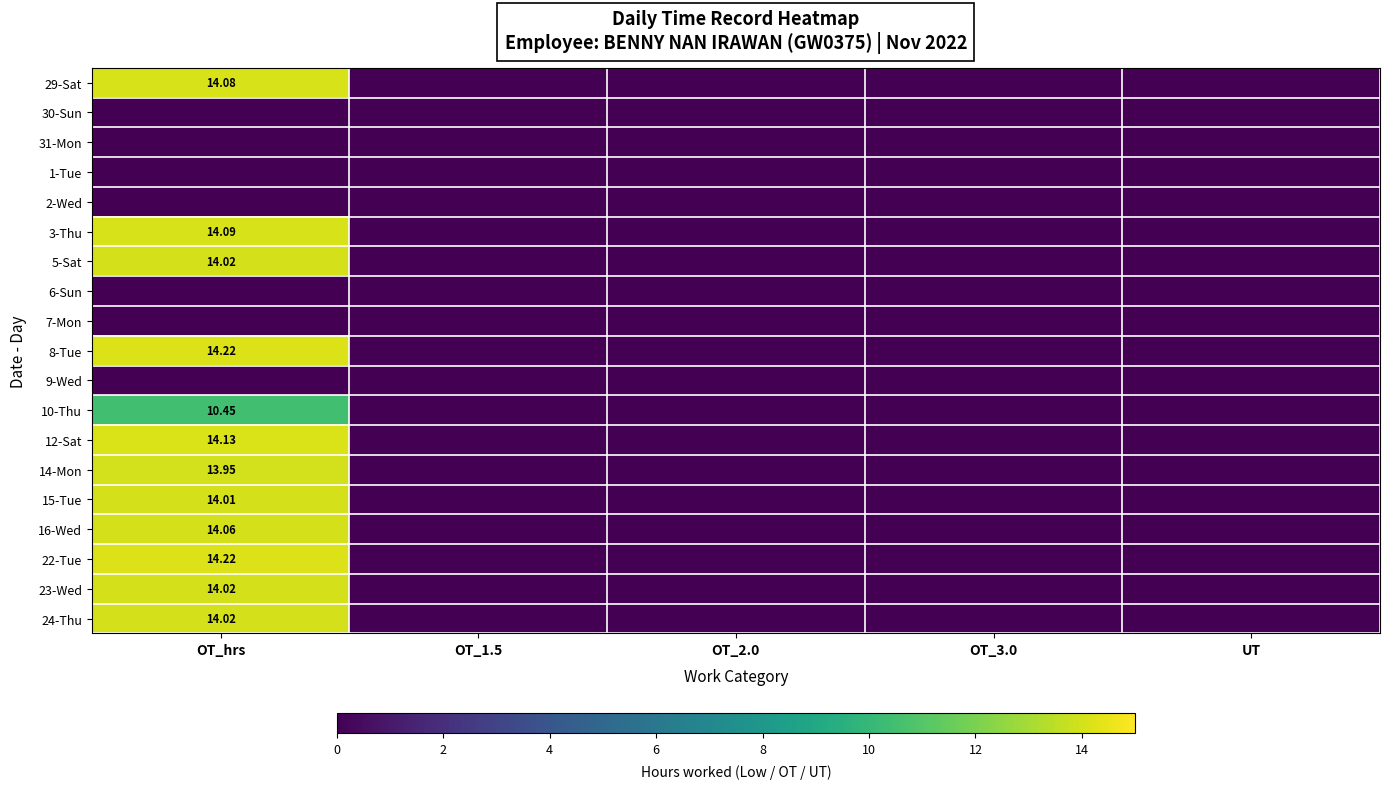

At which label does 14-Mon reach its peak?

OT_hrs